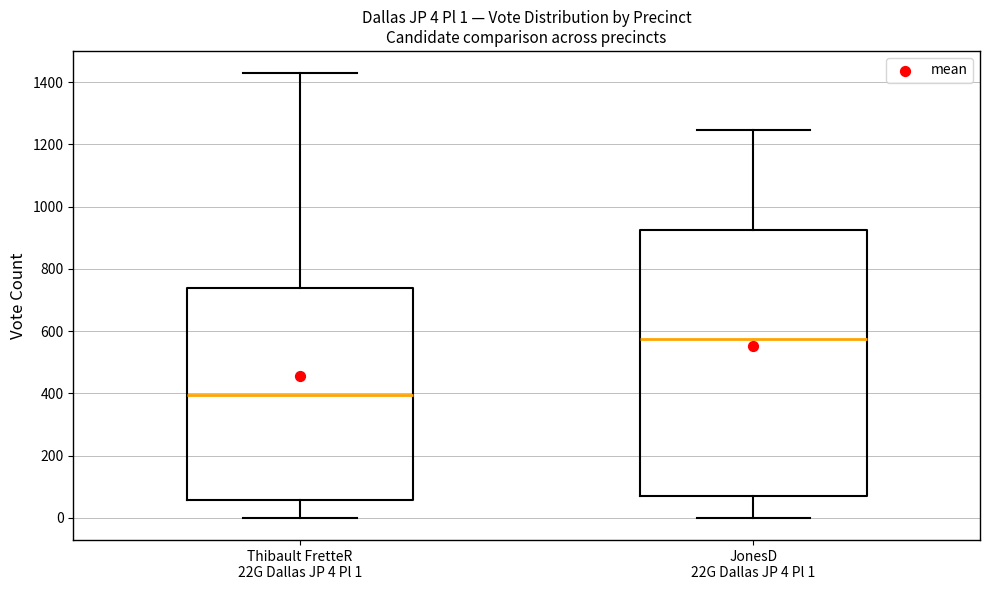

Which box has the lowest median line?

Thibault FretteR 22G Dallas JP 4 Pl 1